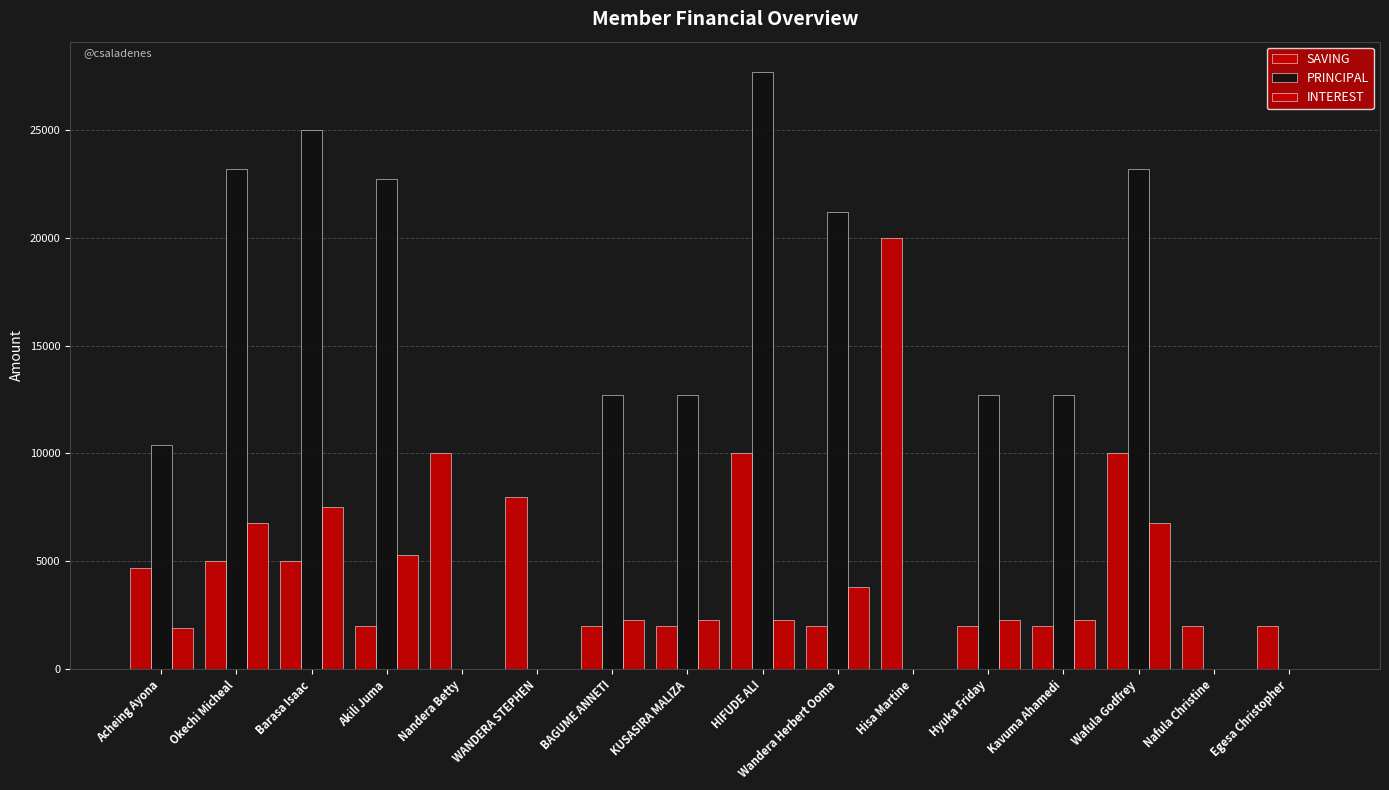

Does the chart contain stacked bars?

No